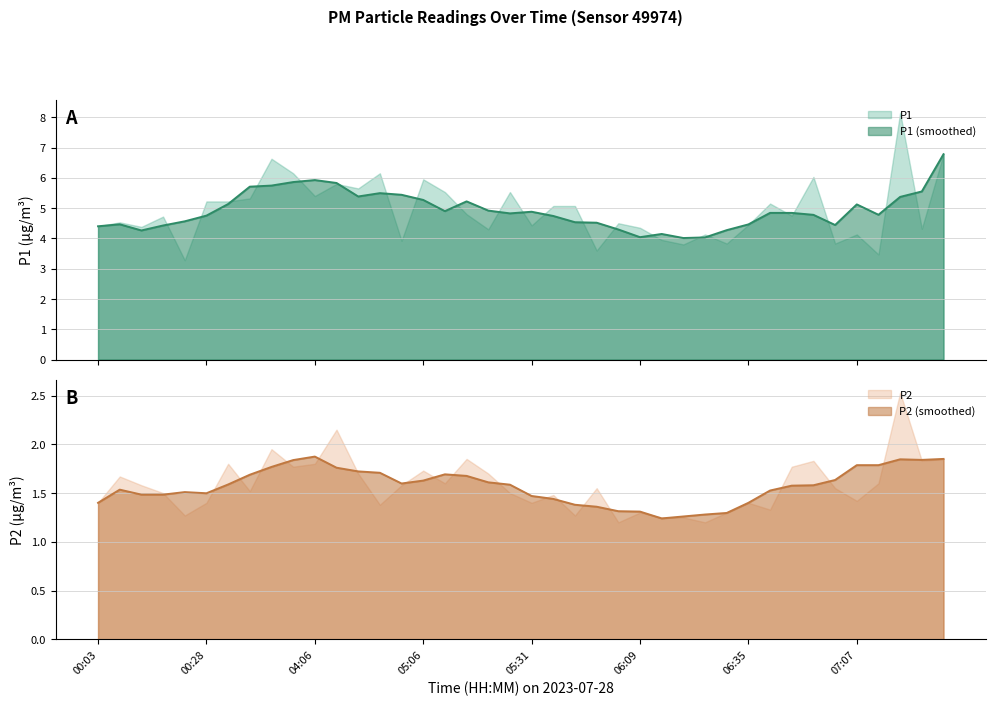

What is the maximum value for P2?

2.5